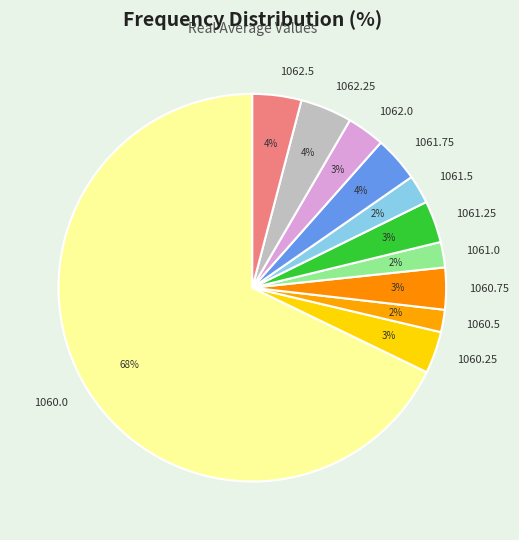

What is the largest slice in the pie chart?

1060.0